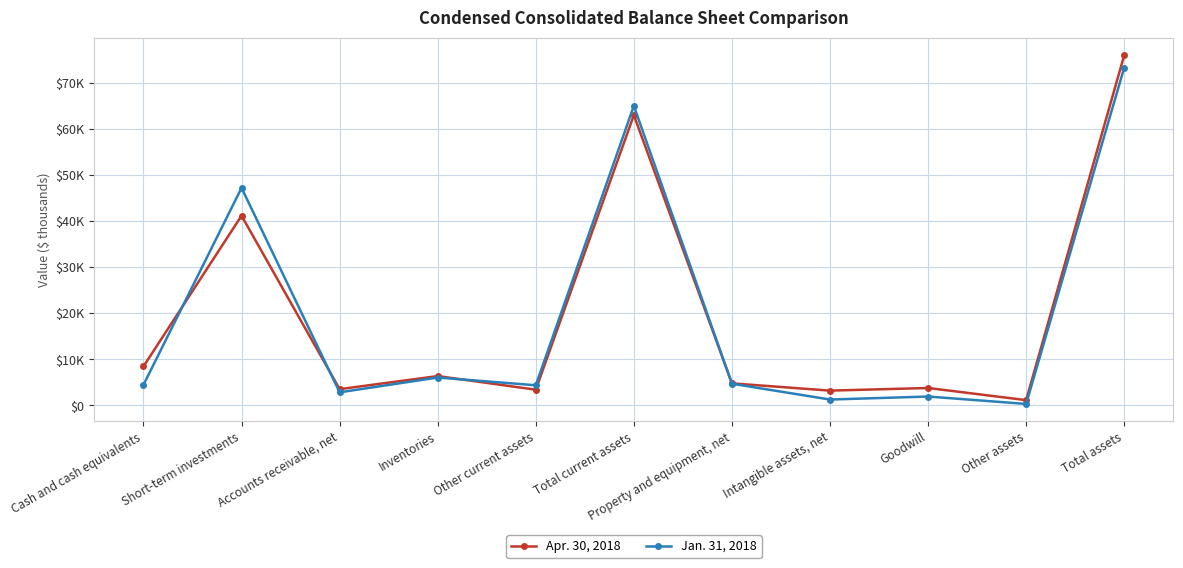

Between which two adjacent categories do Apr. 30, 2018 and Jan. 31, 2018 first intersect?

Cash and cash equivalents and Short-term investments